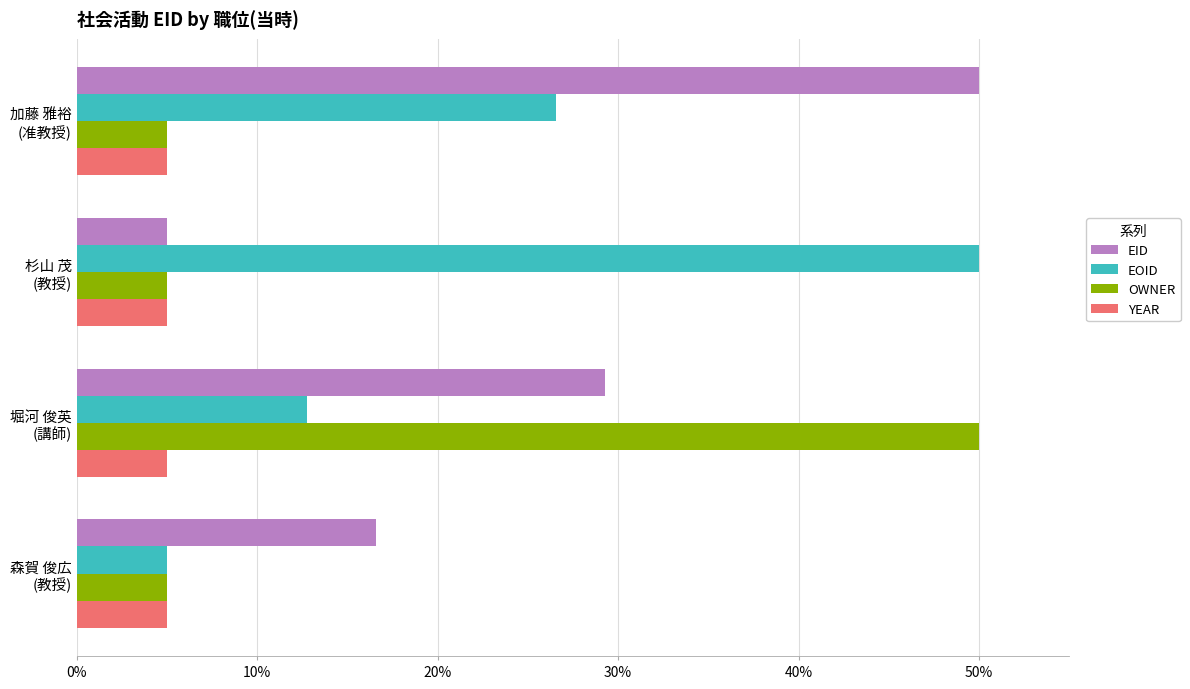

Count the number of data series in this chart.

4